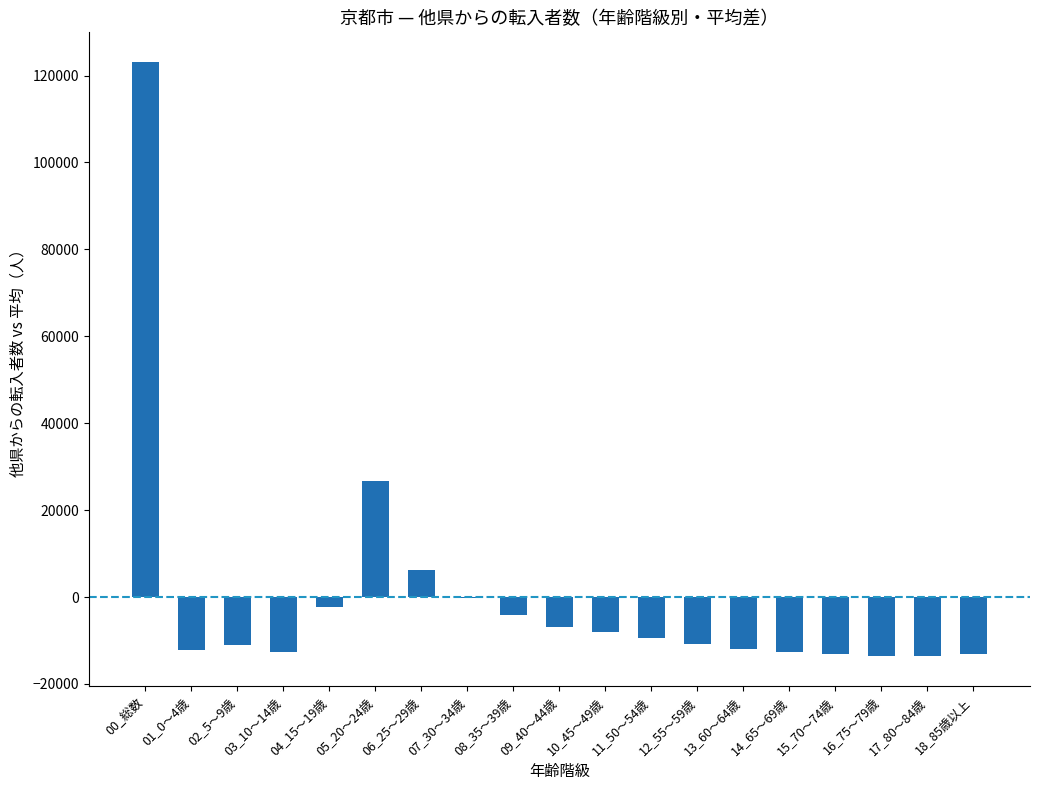

What is the maximum value shown in the chart?

123105.9